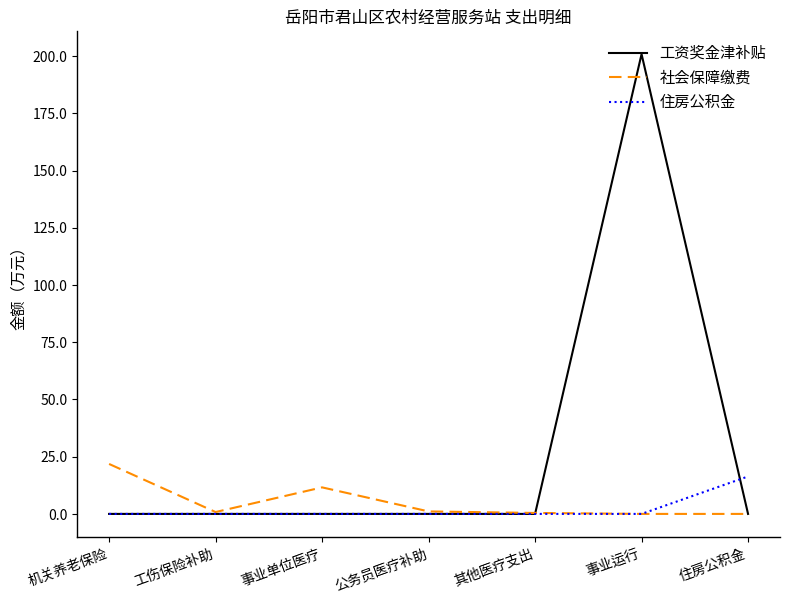

Which series changed the most between 公务员医疗补助 and 住房公积金?

住房公积金